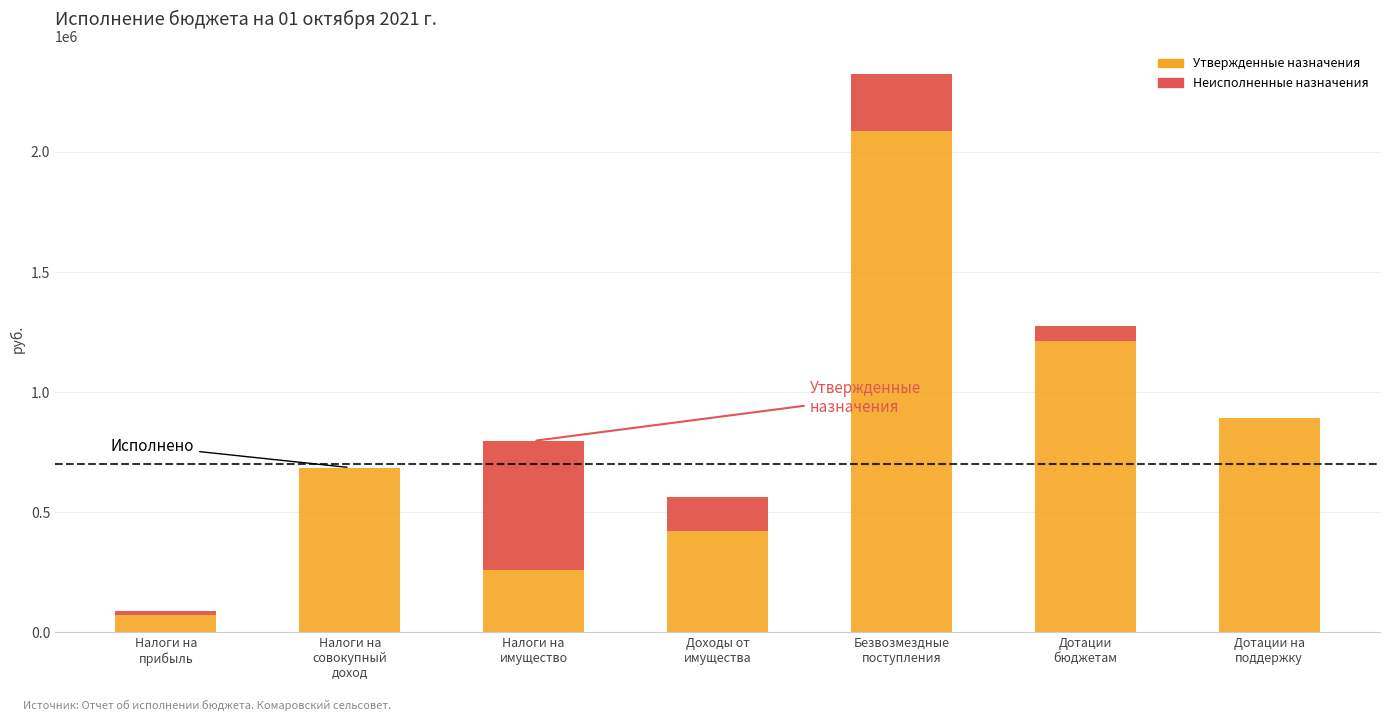

Which category has the highest value across all series?

Безвозмездные
поступления